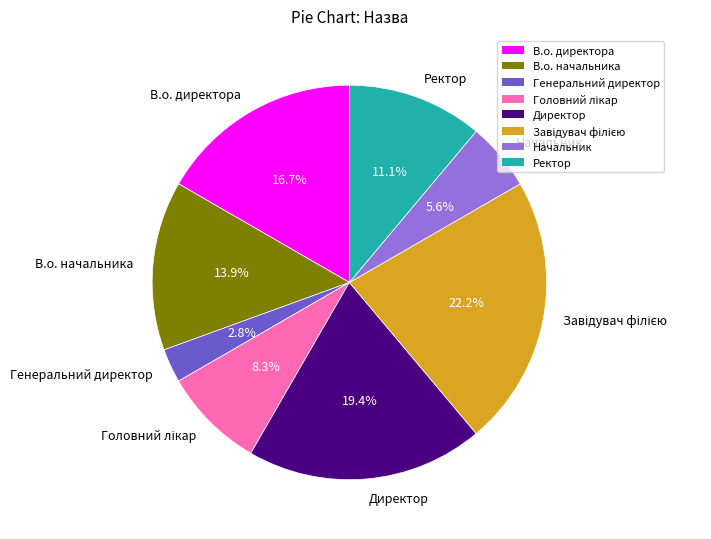

What percentage is NOT represented by В.о. начальника?

86.1%